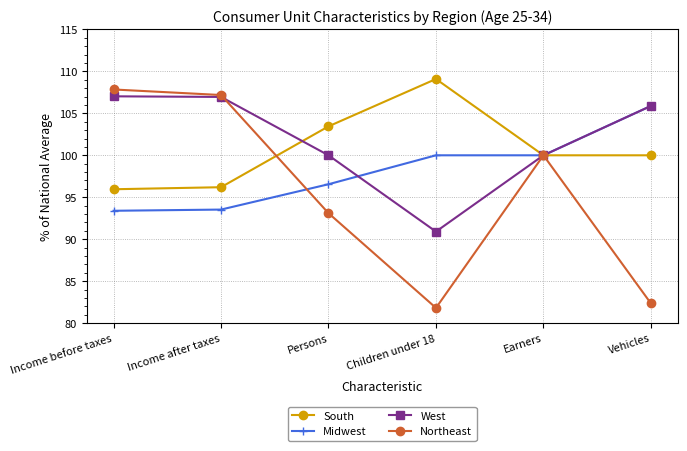

True or false: South has a value of 100.0 at Earners.

True